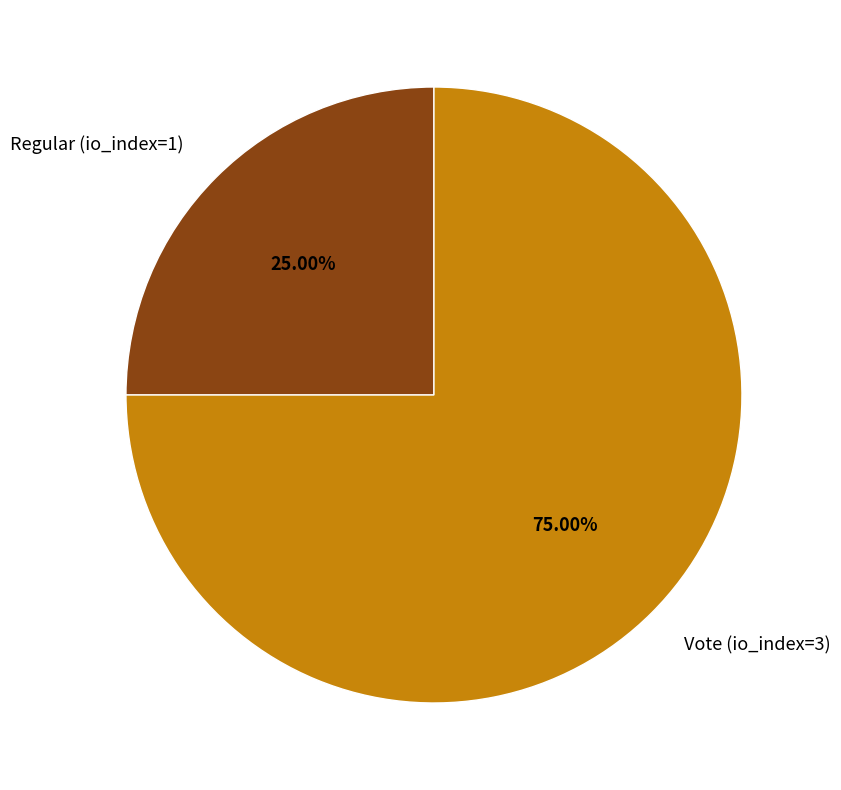

True or false: Vote (io_index=3) accounts for 75% of the total.

True